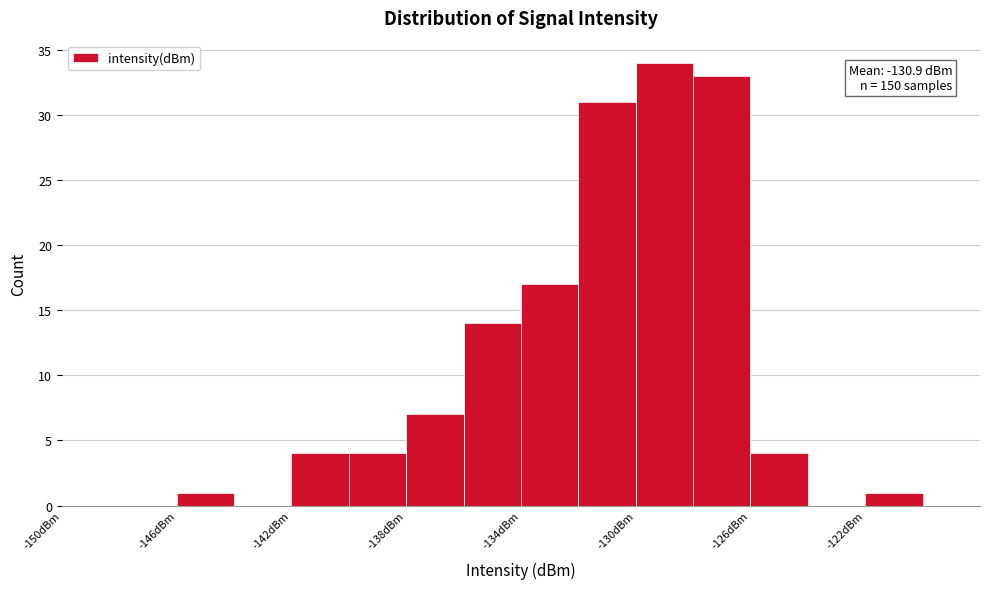

Which range on the x-axis has the tallest bar?

-130 to -128